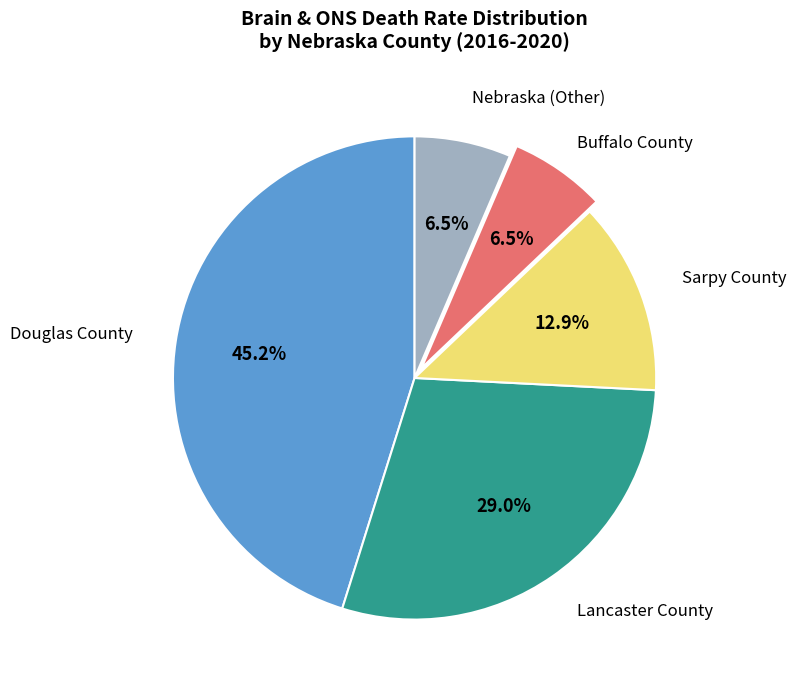

Is there any slice that represents more than half of the pie?

No